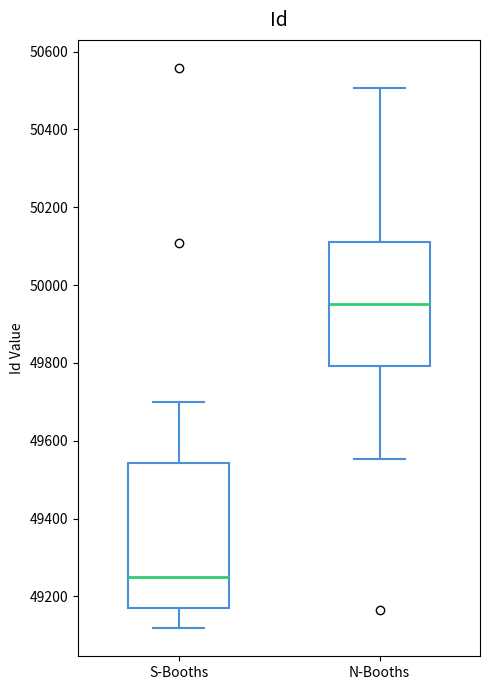

Which box has the lowest median line?

S-Booths